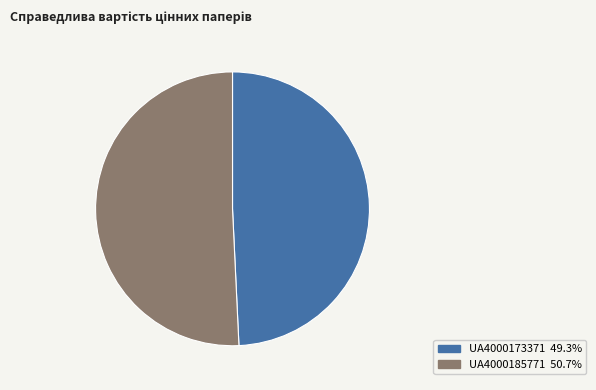

Which category has the biggest portion of the pie?

UA4000185771